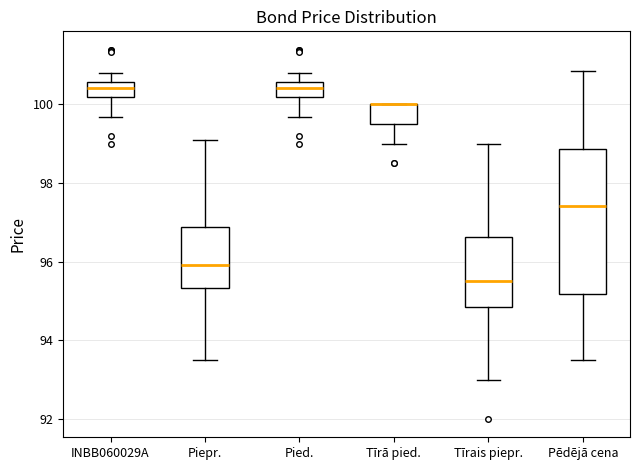

Comparing the boxes themselves (not the whiskers), which one is the tallest?

Pēdējā cena